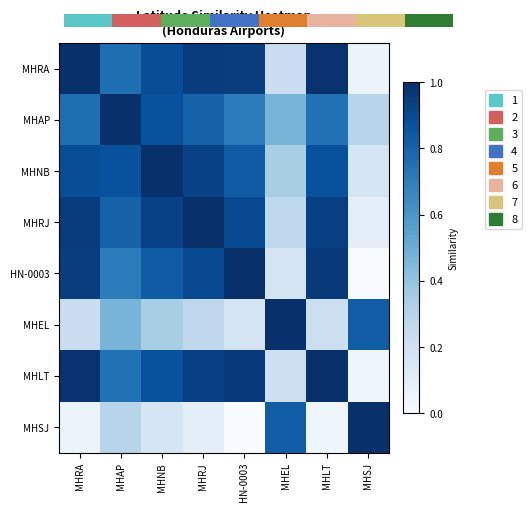

What is the spread (max minus min) of values at MHRA?

0.9